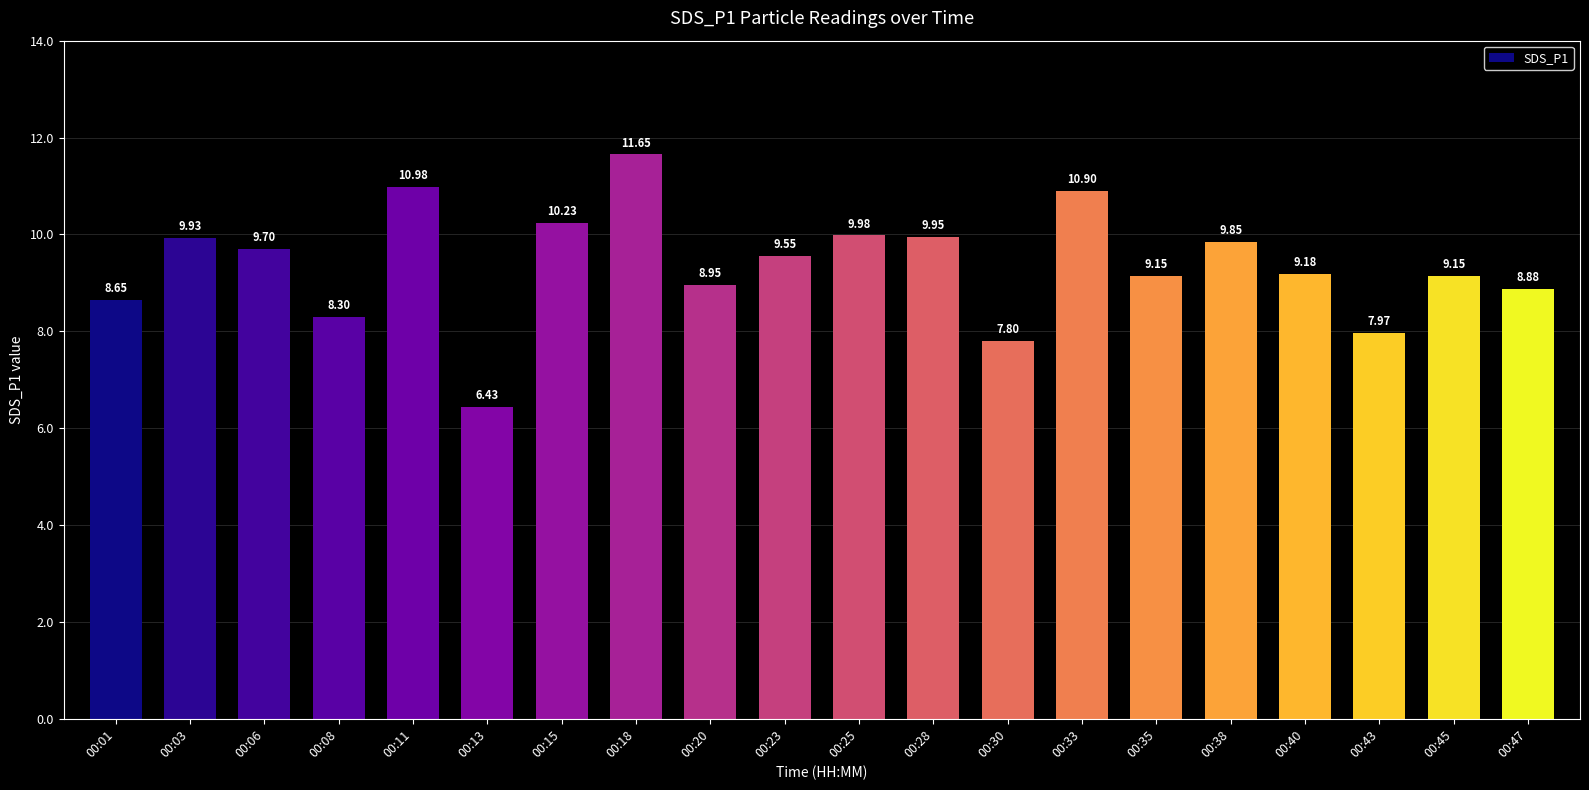

At which label does the data first exceed 9?

00:03